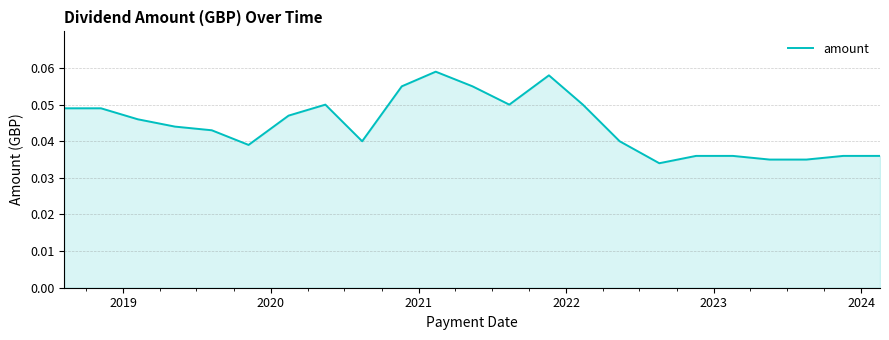

How many values are between 0 and 1?

23